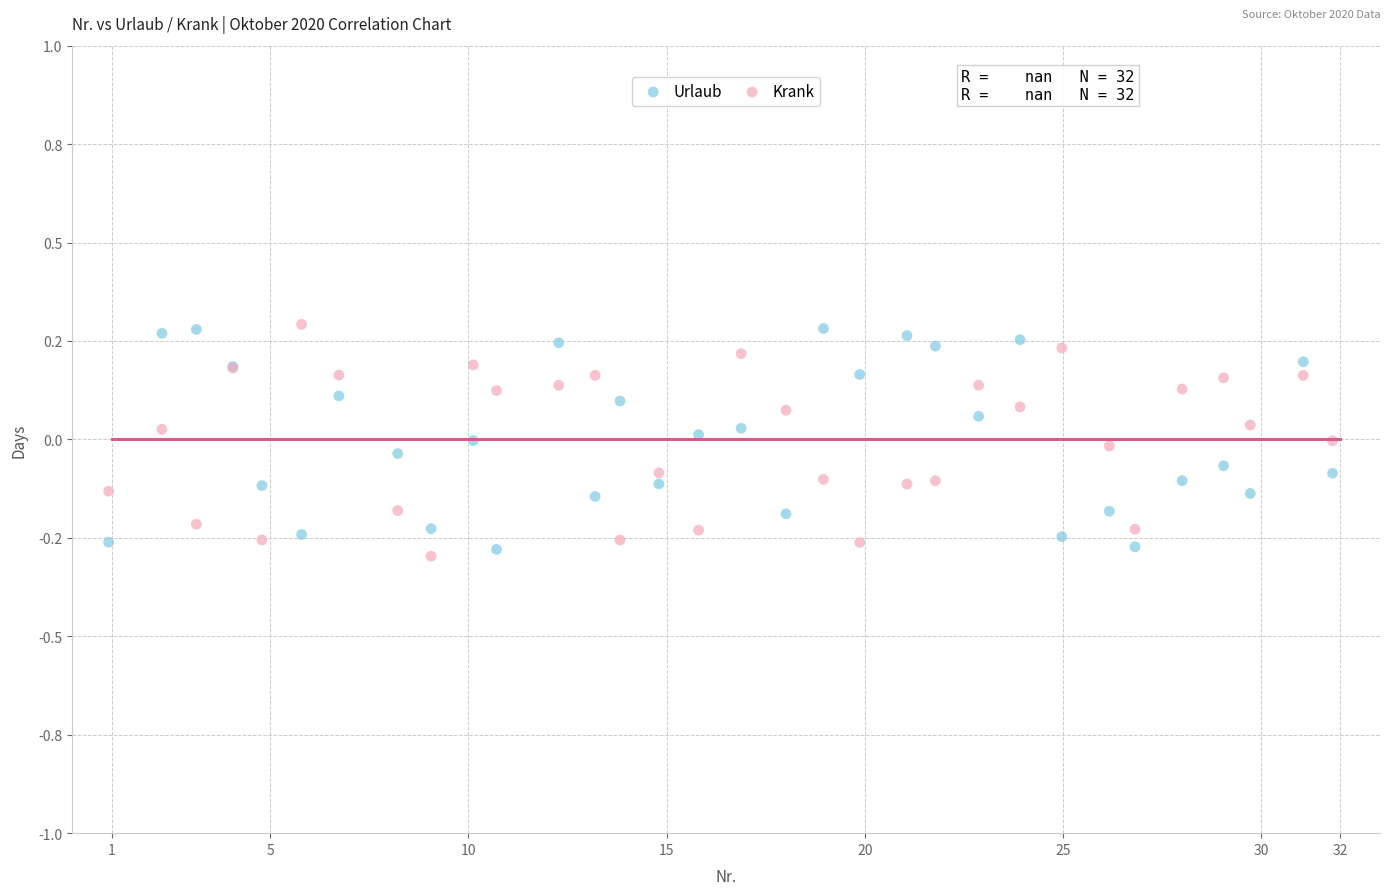

Which series reaches the minimum Y coordinate?

Krank